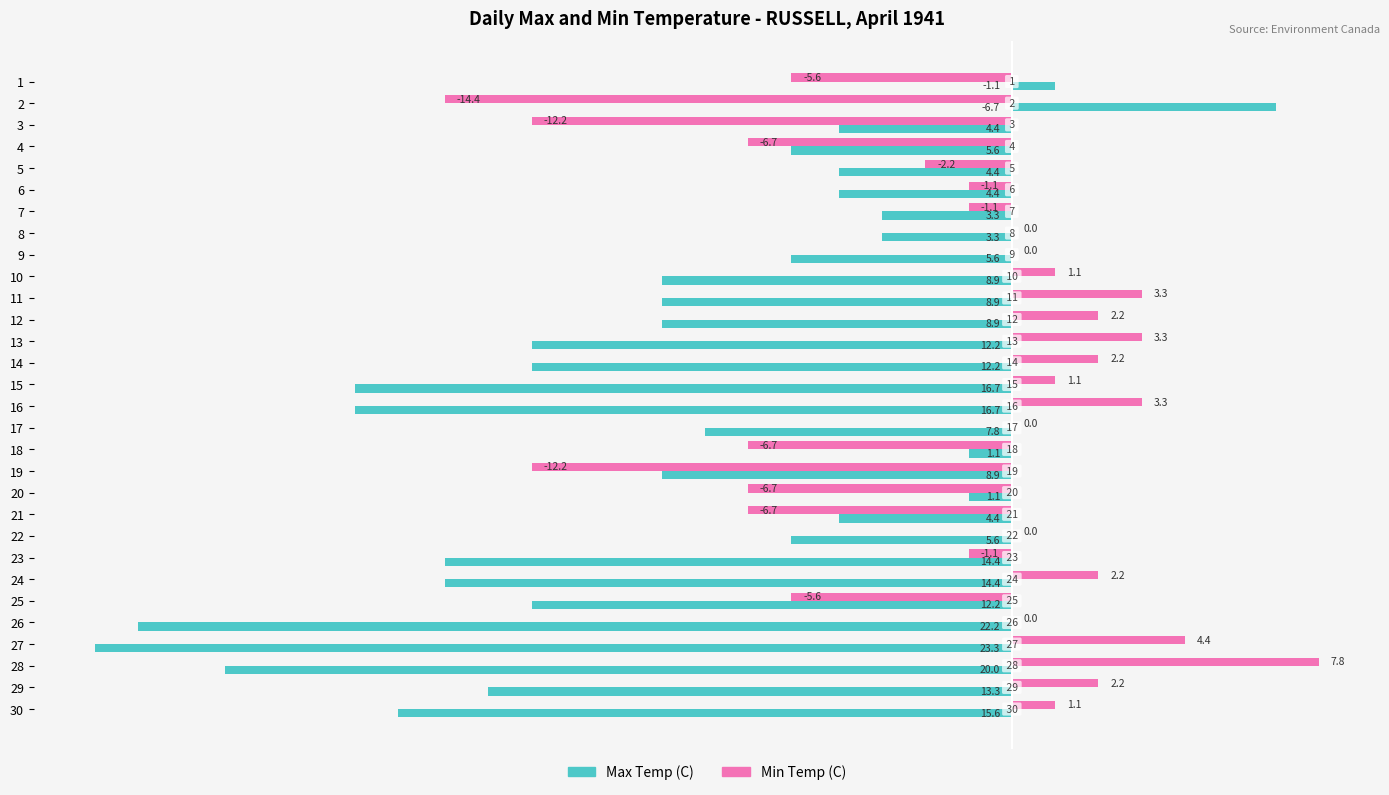

Reading right to left, transcribe all the data shown in this chart.

Max Temp (C): -15.6	-13.3	-20.0	-23.3	-22.2	-12.2	-14.4	-14.4	-5.6	-4.4	-1.1	-8.9	-1.1	-7.8	-16.7	-16.7	-12.2	-12.2	-8.9	-8.9	-8.9	-5.6	-3.3	-3.3	-4.4	-4.4	-5.6	-4.4	6.7	1.1
Min Temp (C): 1.1	2.2	7.8	4.4	0.0	-5.6	2.2	-1.1	0.0	-6.7	-6.7	-12.2	-6.7	0.0	3.3	1.1	2.2	3.3	2.2	3.3	1.1	0.0	0.0	-1.1	-1.1	-2.2	-6.7	-12.2	-14.4	-5.6